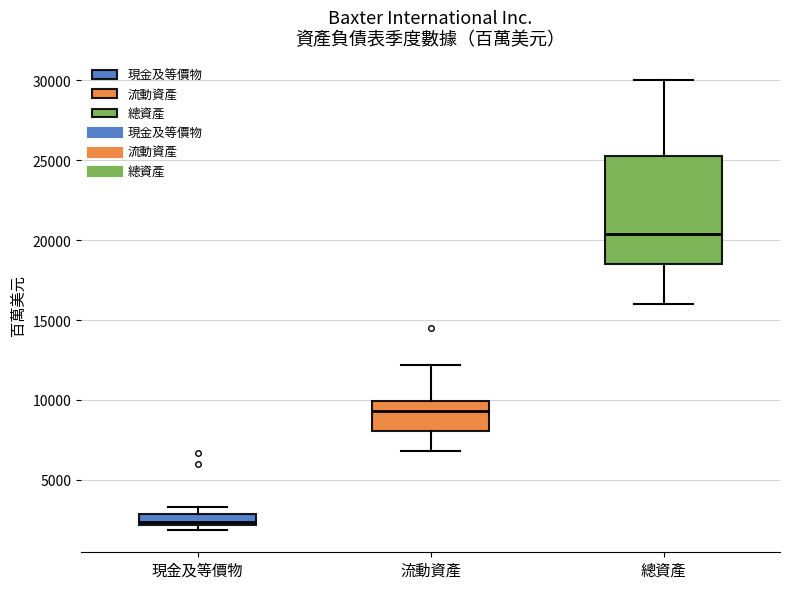

Which box is the tallest, from its lower edge to its upper edge?

總資產